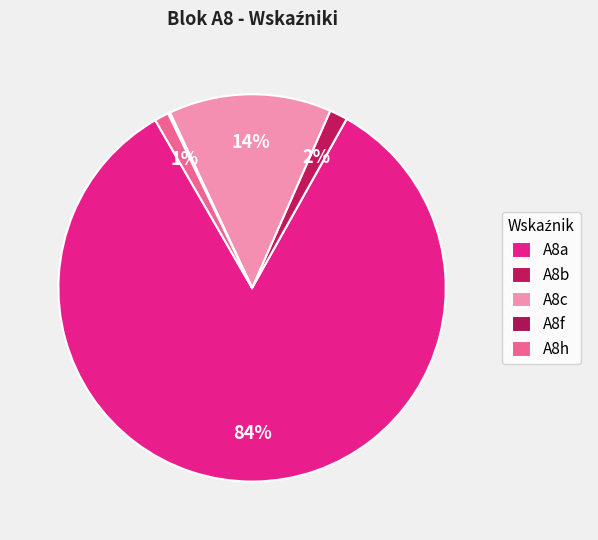

Which has a higher value, A8b or A8f?

A8b